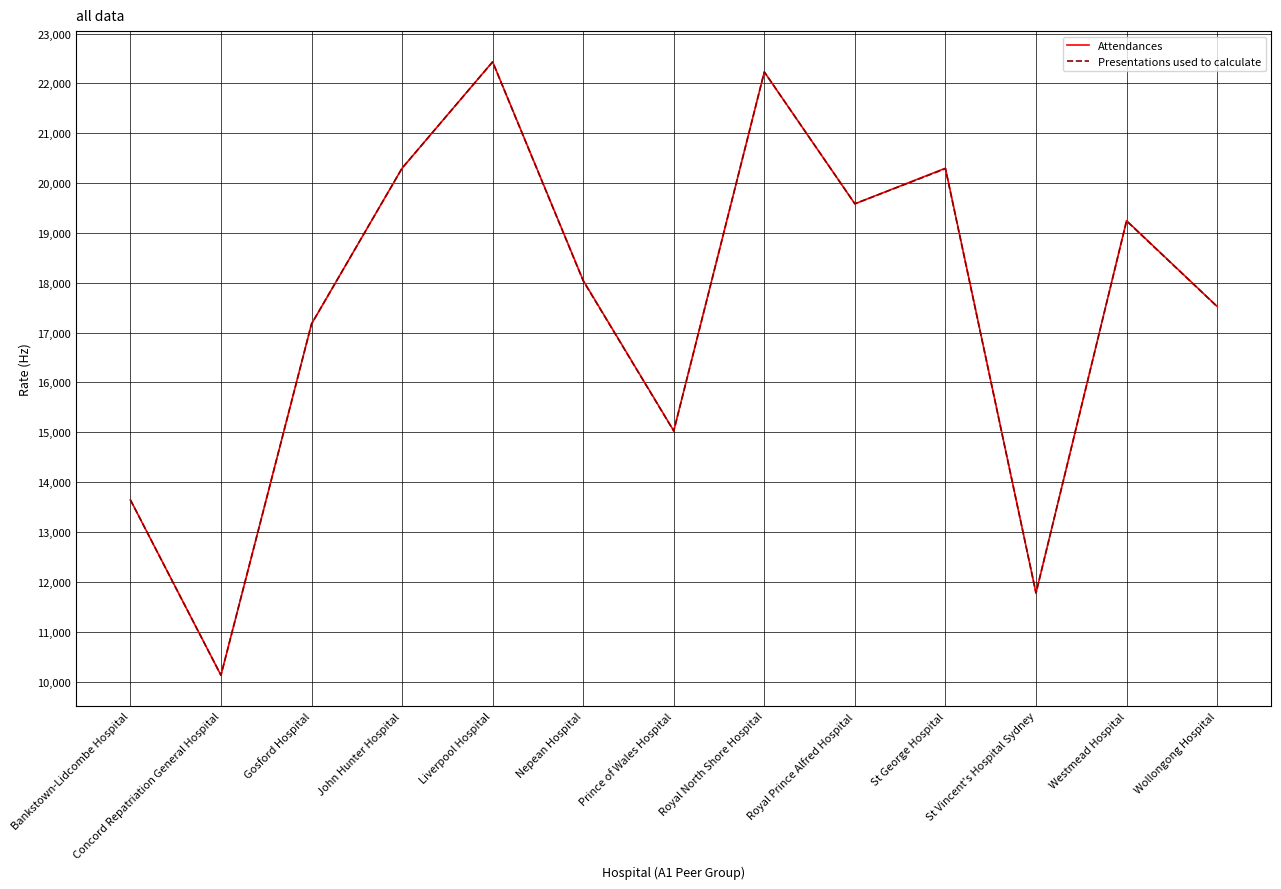

How many interior local valleys does the Presentations used to calculate series have?

4